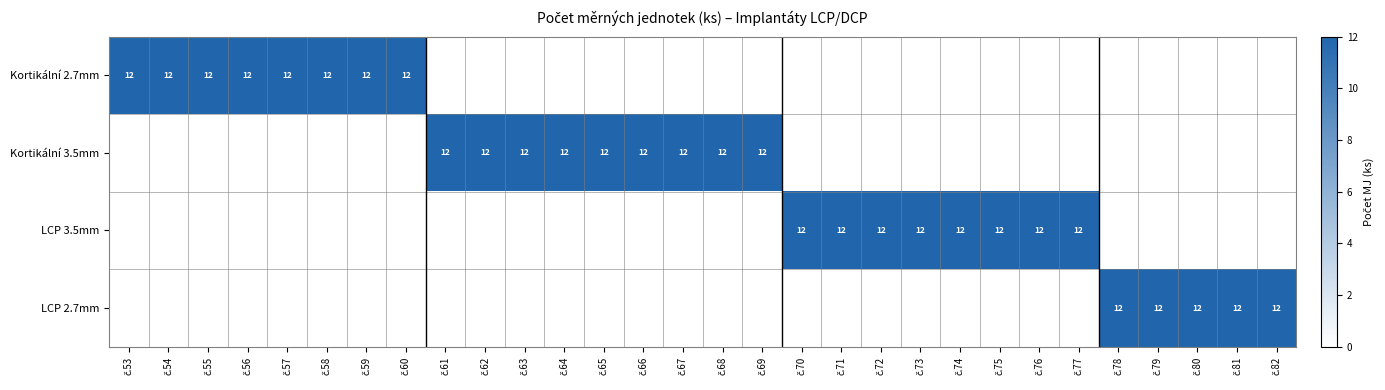

Count the number of data series in this chart.

4